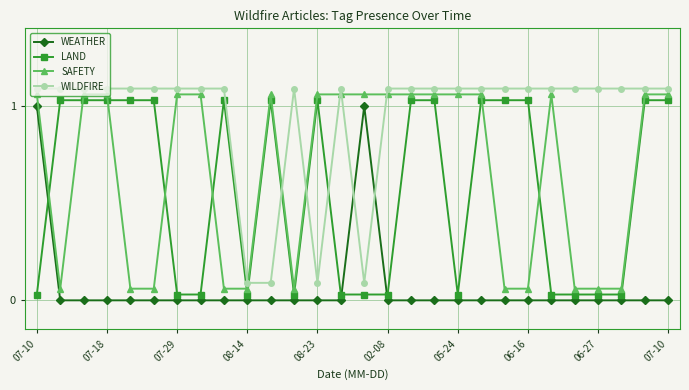

Which series has the largest total across all categories?

WILDFIRE